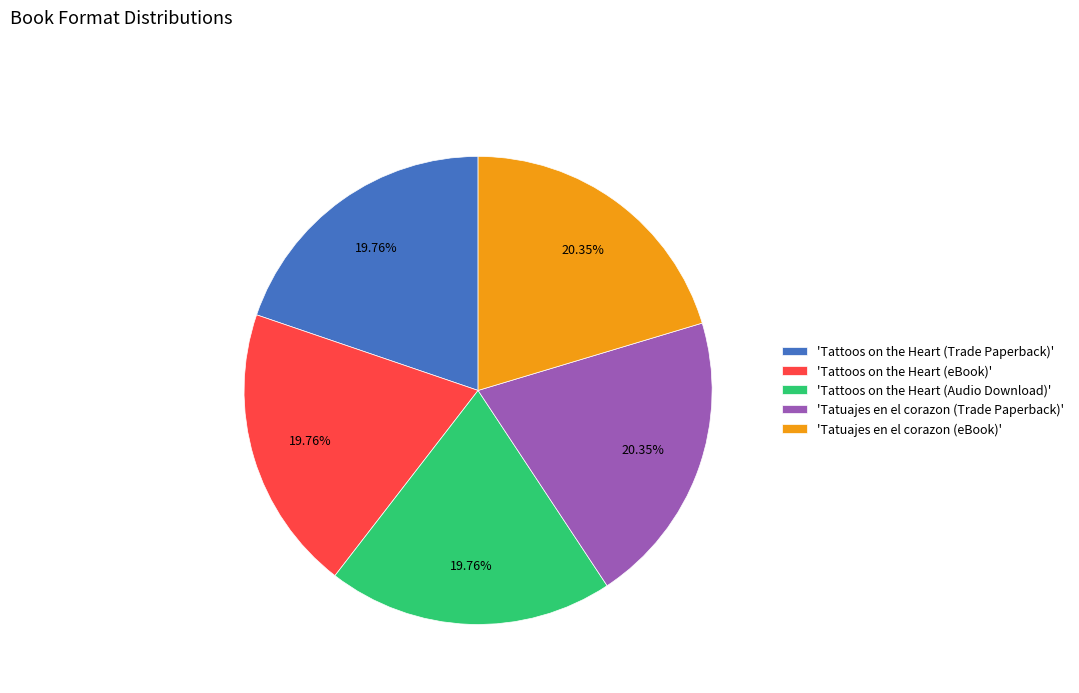

Is the sum of 'Tattoos on the Heart (eBook)' and 'Tattoos on the Heart (Audio Download)' greater than half?

No